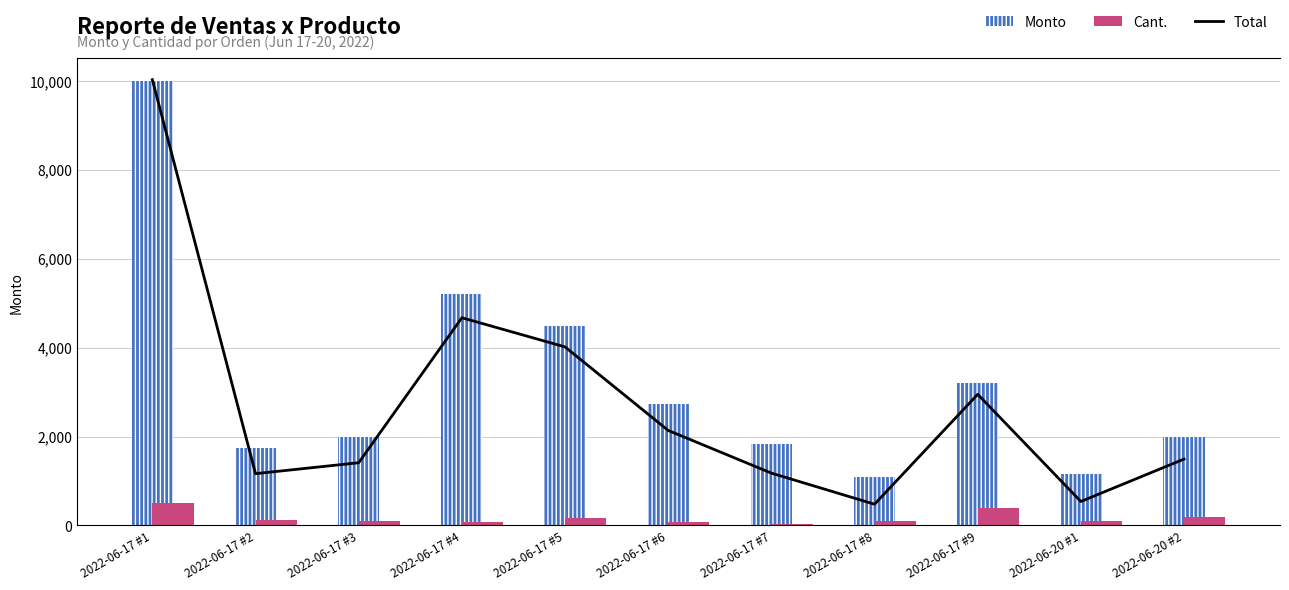

Which series has the largest range (max minus min)?

Total